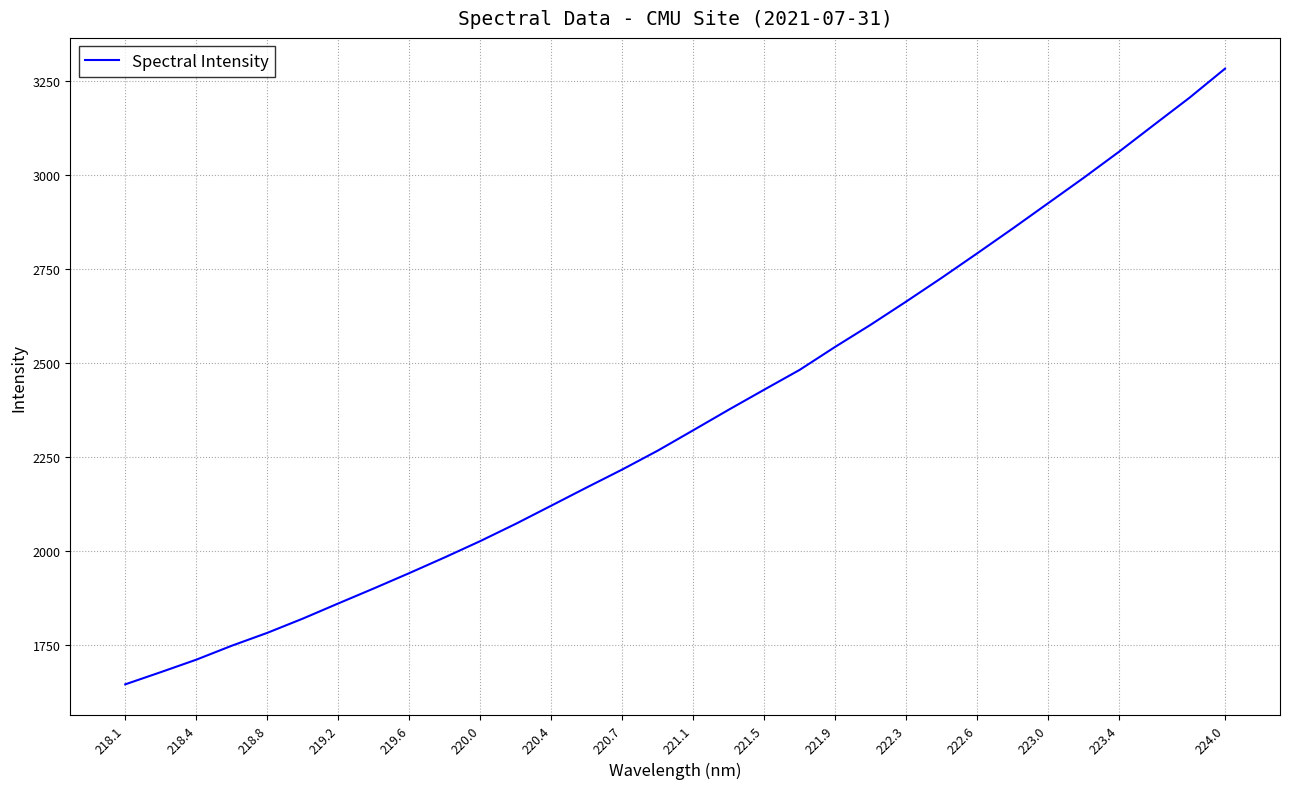

What is the smallest value displayed?

1644.2